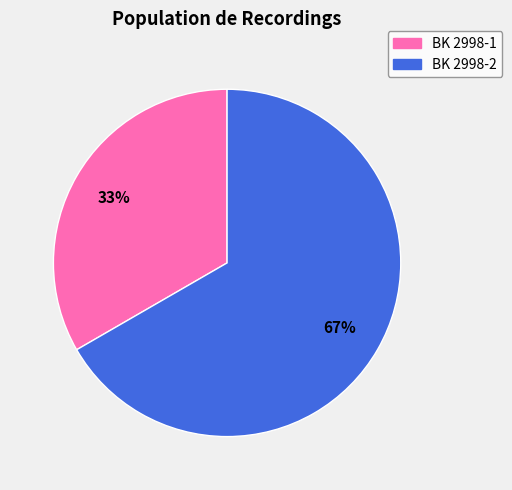

Rank the categories by value from lowest to highest.

BK 2998-1, BK 2998-2